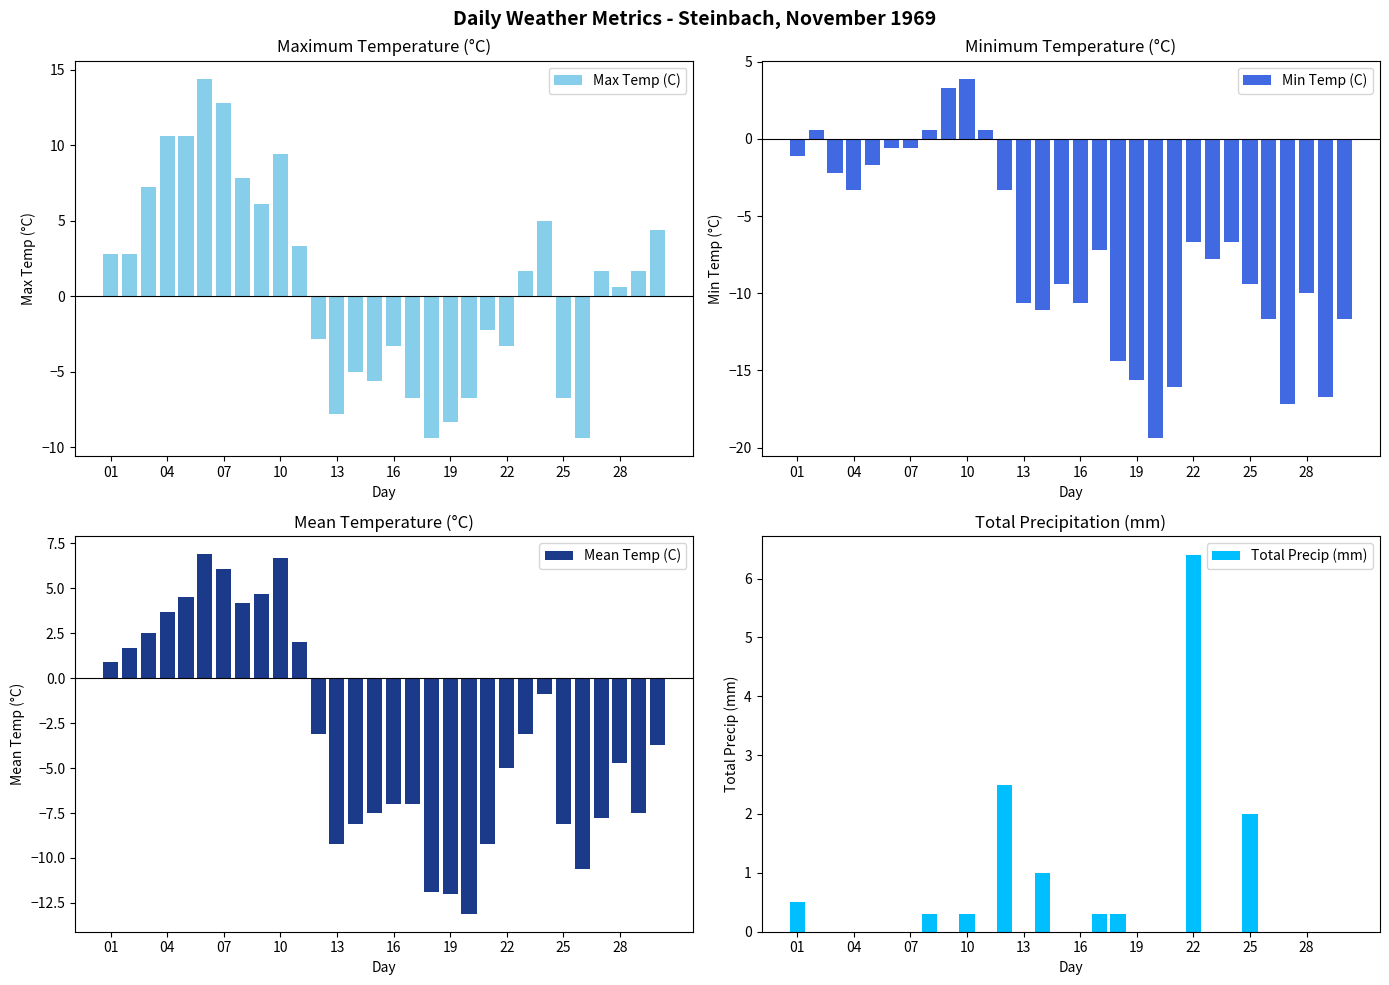

Reading left to right, what are all the values shown in this chart?

Max Temp (C): 2.8	2.8	7.2	10.6	10.6	14.4	12.8	7.8	6.1	9.4	3.3	-2.8	-7.8	-5.0	-5.6	-3.3	-6.7	-9.4	-8.3	-6.7	-2.2	-3.3	1.7	5.0	-6.7	-9.4	1.7	0.6	1.7	4.4
Min Temp (C): -1.1	0.6	-2.2	-3.3	-1.7	-0.6	-0.6	0.6	3.3	3.9	0.6	-3.3	-10.6	-11.1	-9.4	-10.6	-7.2	-14.4	-15.6	-19.4	-16.1	-6.7	-7.8	-6.7	-9.4	-11.7	-17.2	-10.0	-16.7	-11.7
Mean Temp (C): 0.9	1.7	2.5	3.7	4.5	6.9	6.1	4.2	4.7	6.7	2.0	-3.1	-9.2	-8.1	-7.5	-7.0	-7.0	-11.9	-12.0	-13.1	-9.2	-5.0	-3.1	-0.9	-8.1	-10.6	-7.8	-4.7	-7.5	-3.7
Total Precip (mm): 0.5	0.0	0.0	0.0	0.0	0.0	0.0	0.3	0.0	0.3	0.0	2.5	0.0	1.0	0.0	0.0	0.3	0.3	0.0	0.0	0.0	6.4	0.0	0.0	2.0	0.0	0.0	0.0	0.0	0.0